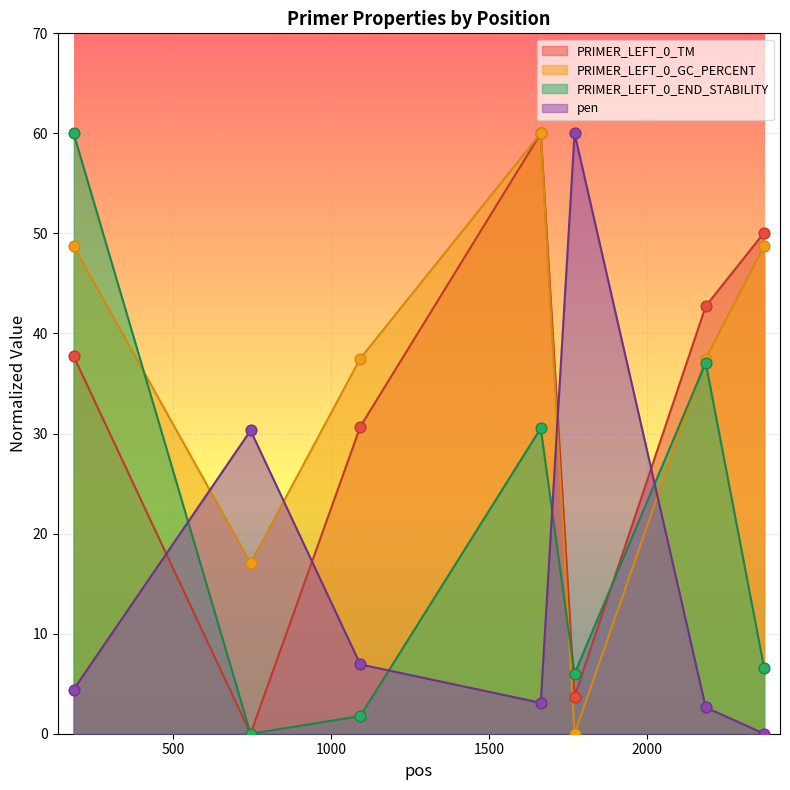

At how many categories does at least one series exceed 55?

3